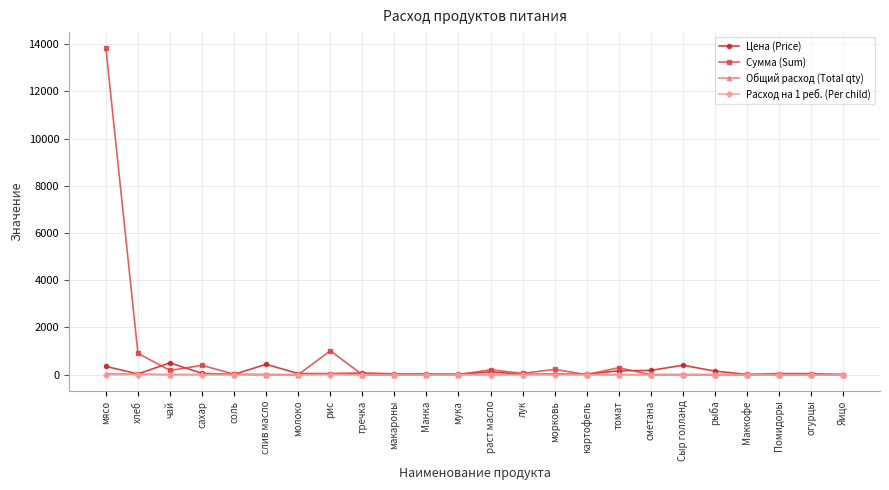

At which category is the sum across all series the highest?

мясо